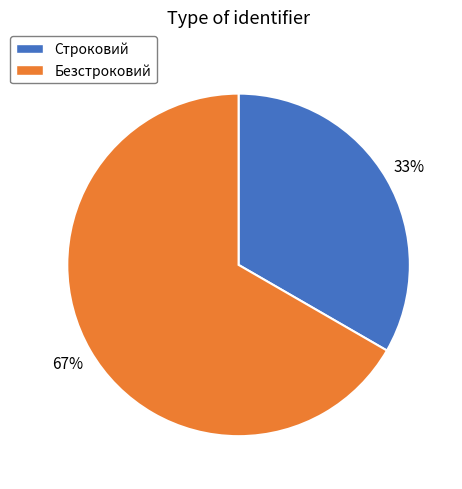

Between Строковий and Безстроковий, which is larger?

Безстроковий